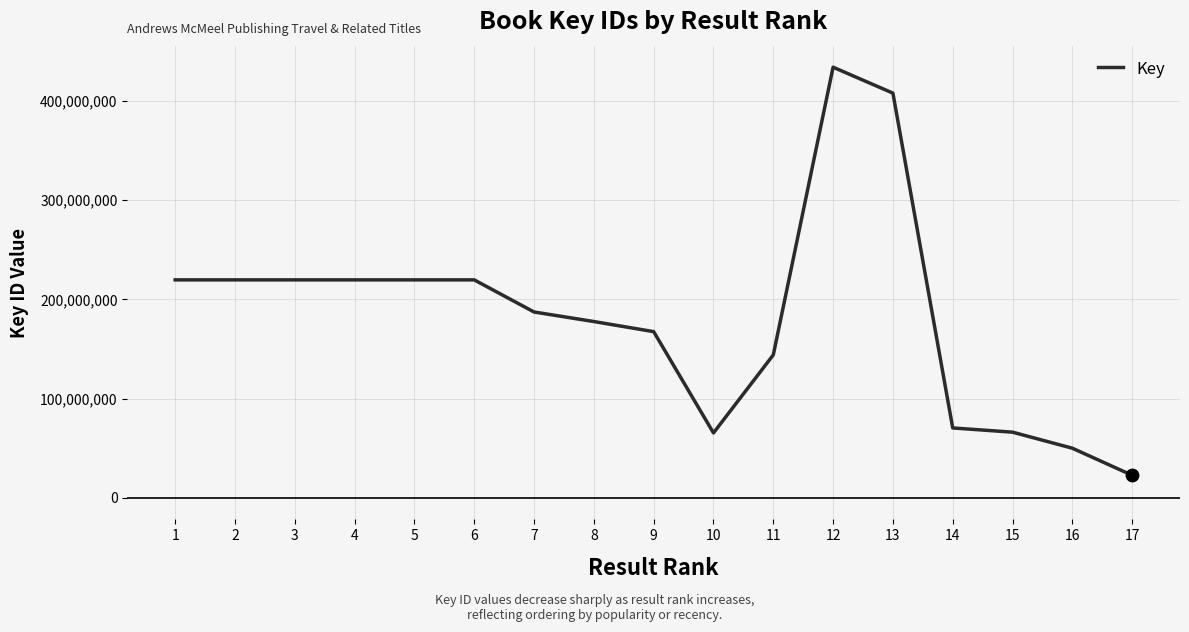

Approximately how many times larger is the value at 10 compared to 12?

0.2